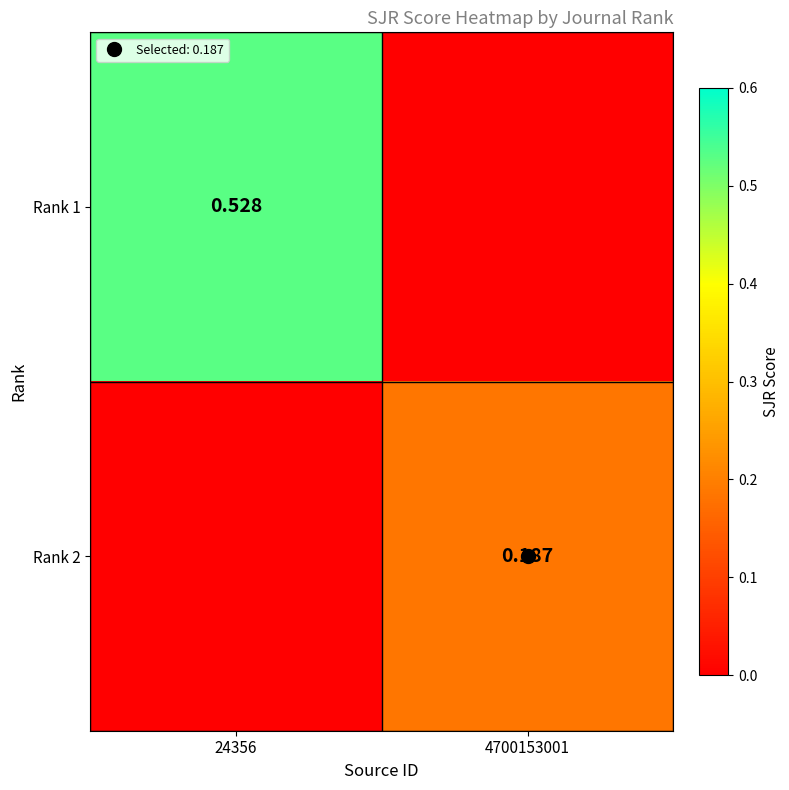

What is the spread (max minus min) of values at 4700153001?

0.2